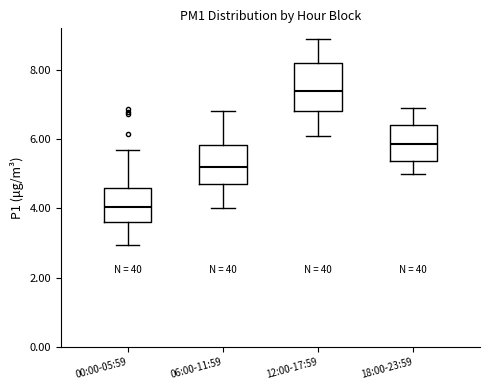

Which box's median line is the highest?

12:00-17:59